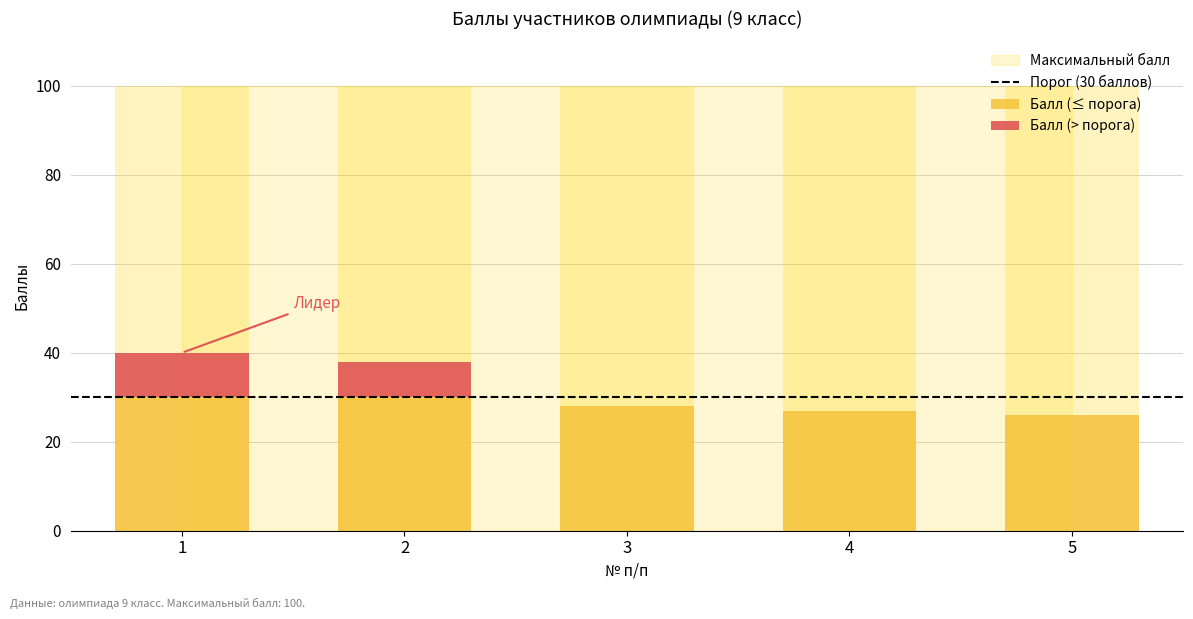

What is the difference between the highest and lowest values at 2?

62